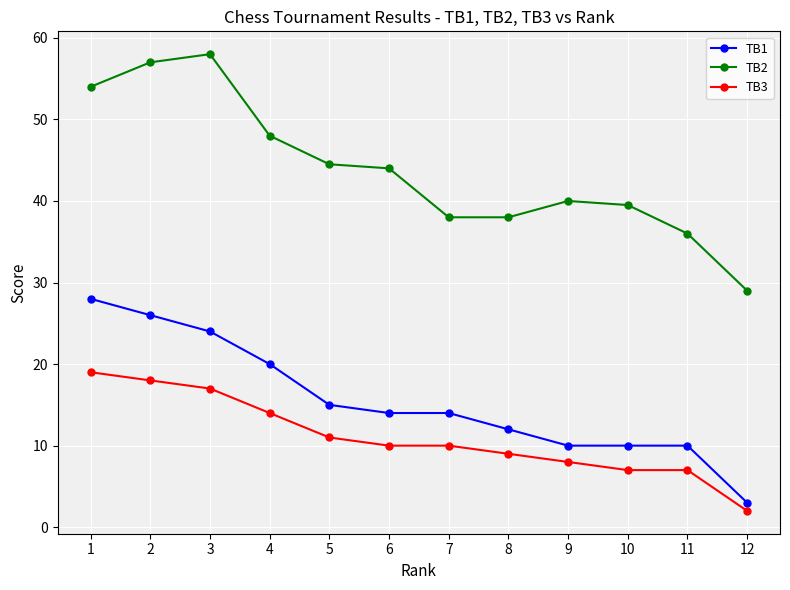

The value of TB3 at 4 is 14.0. True or false?

True